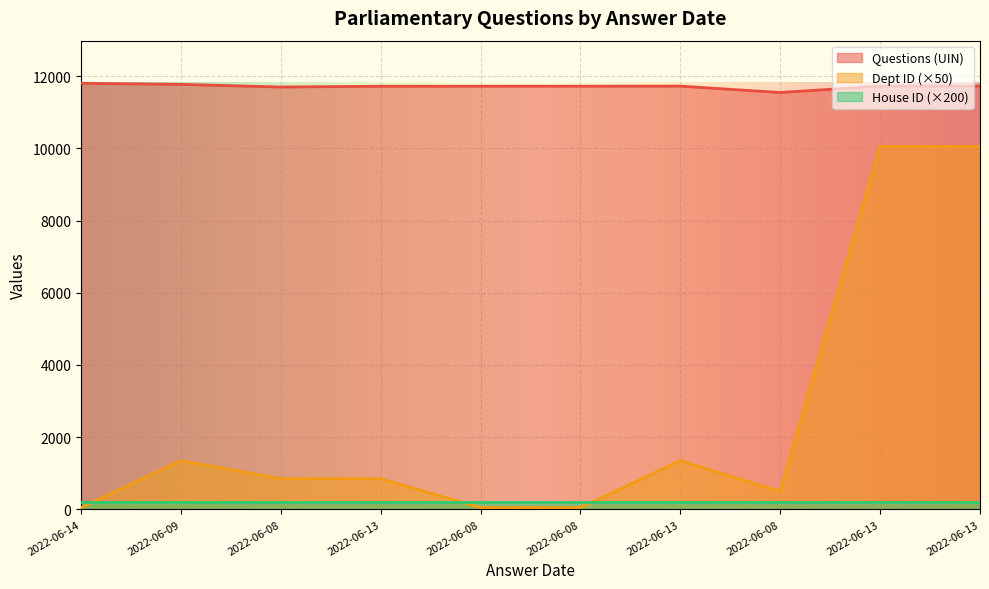

At which label does Questions (UIN) reach its peak?

2022-06-14